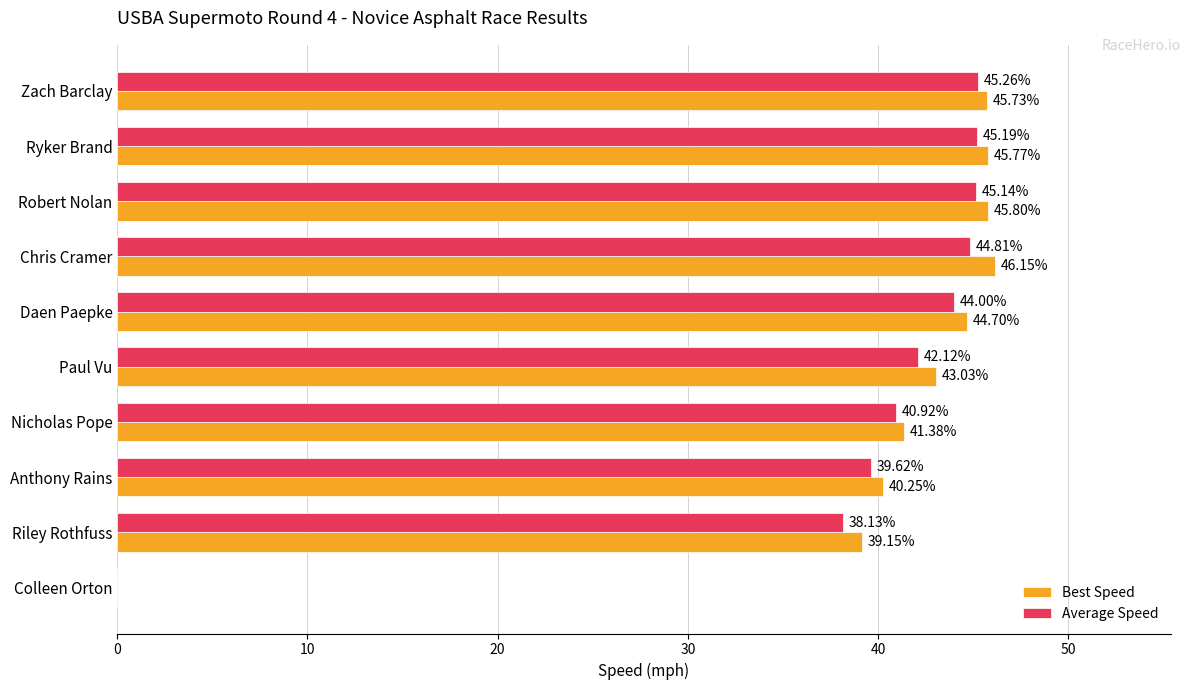

At which label does Best Speed reach its peak?

Chris Cramer